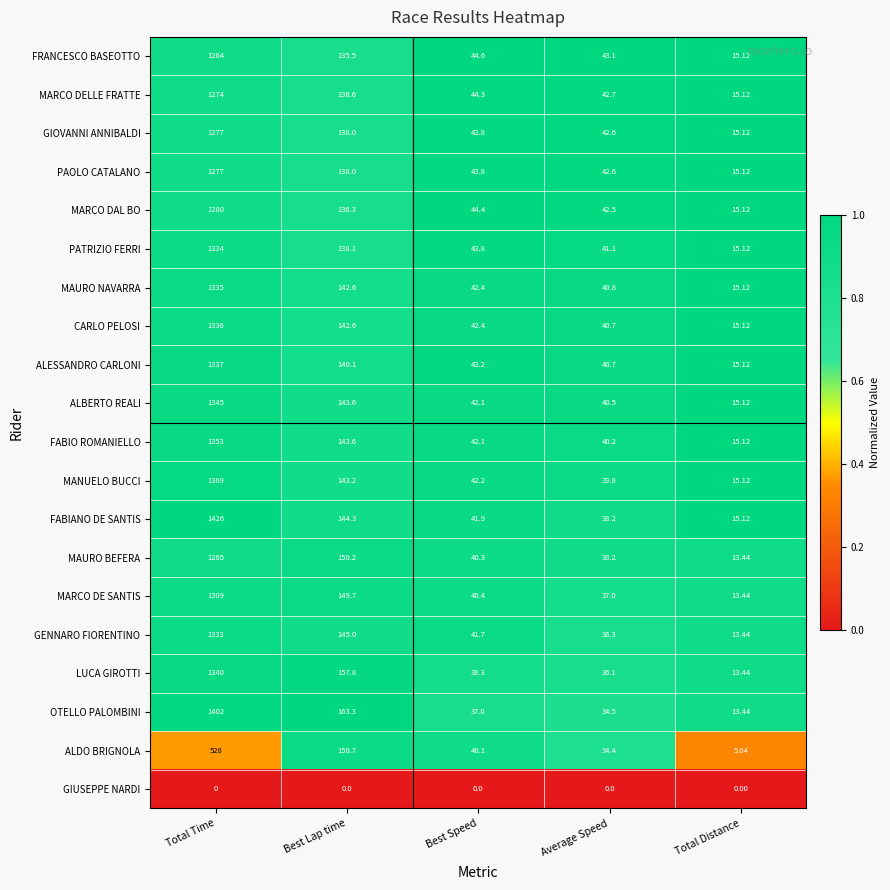

Count the number of data series in this chart.

20